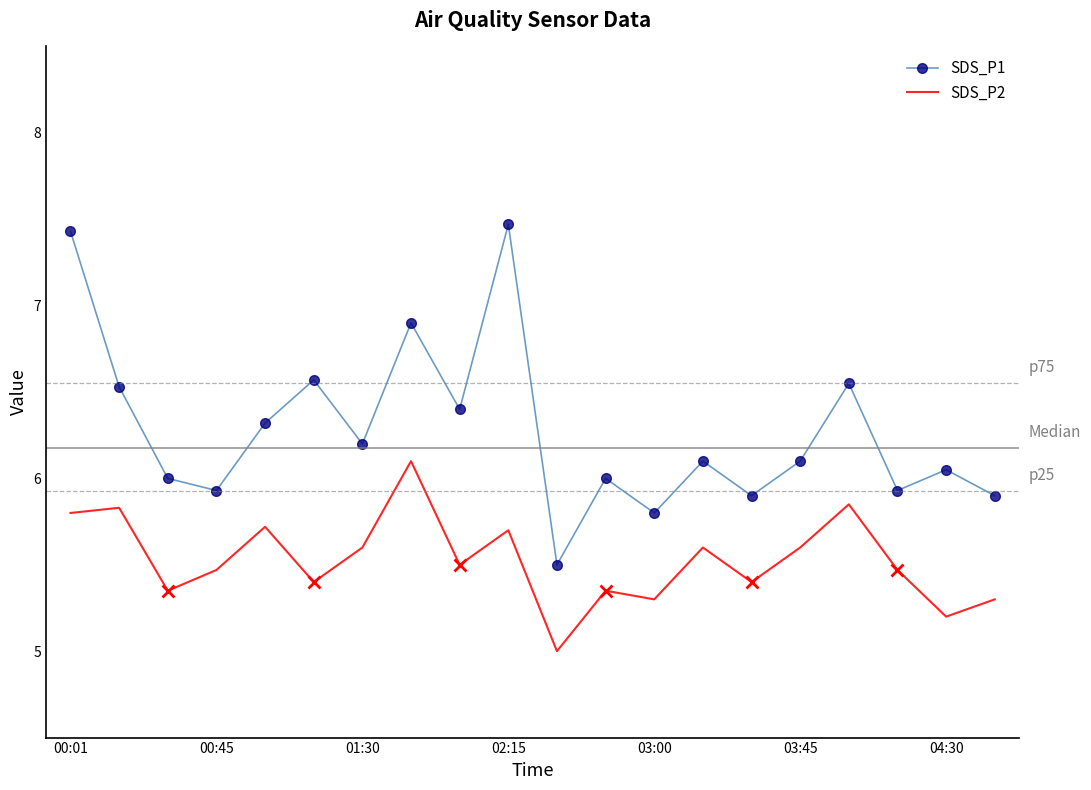

What is the highest value of the SDS_P1 series?

7.5